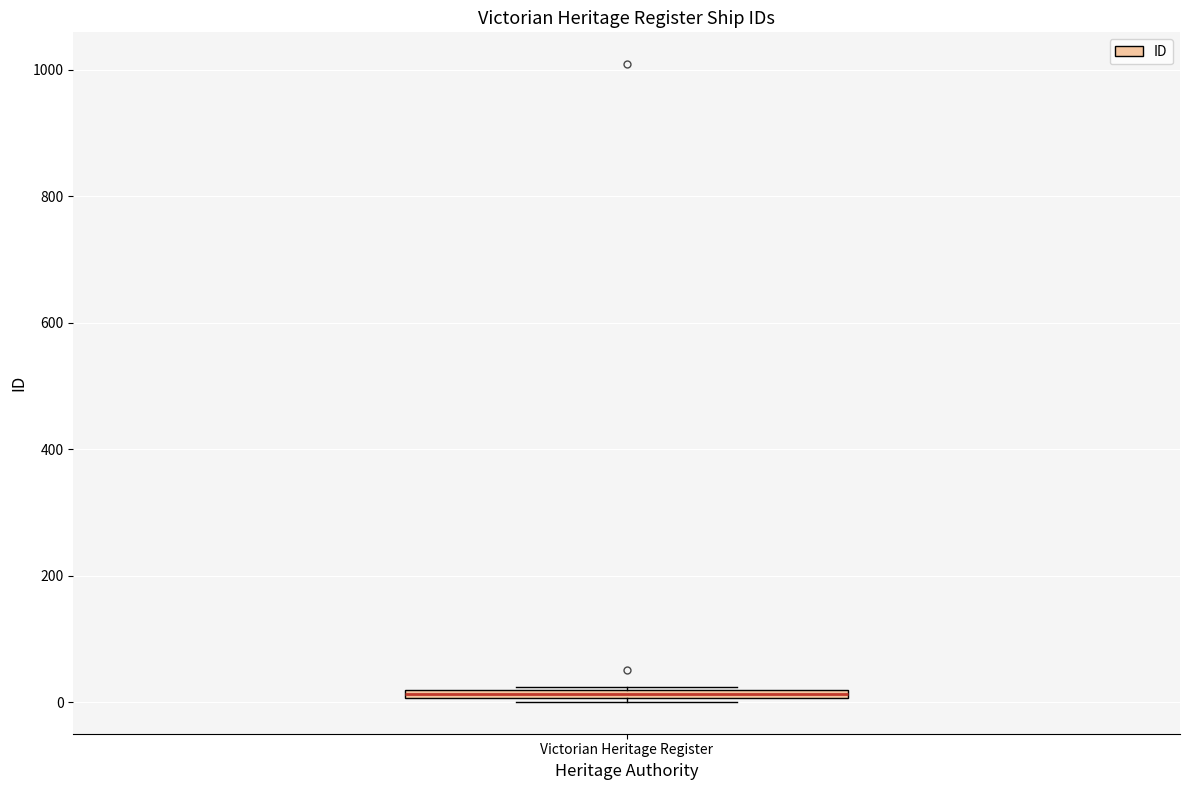

Where is the upper edge of the box for Victorian Heritage Register on the y-axis? The values are not printed on the chart, so give them approximately, as read against the axis.

20